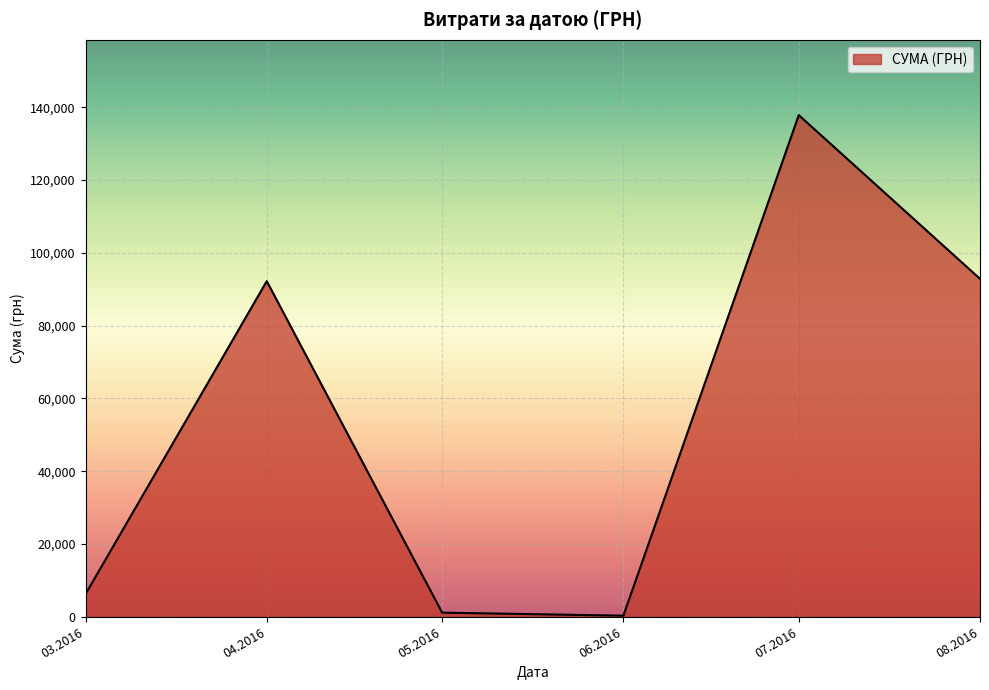

What is the difference between the values at 04.2016 and 07.2016?

45630.8